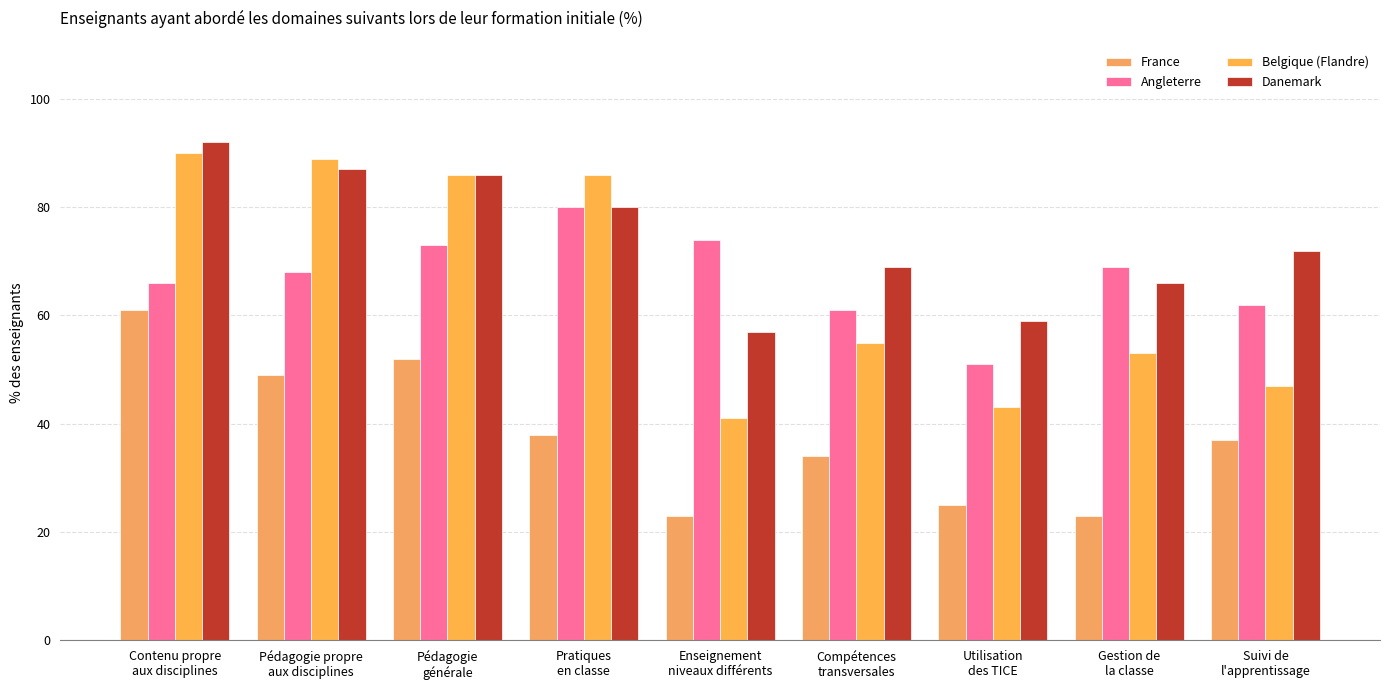

How many data points in France are less than 37?

4